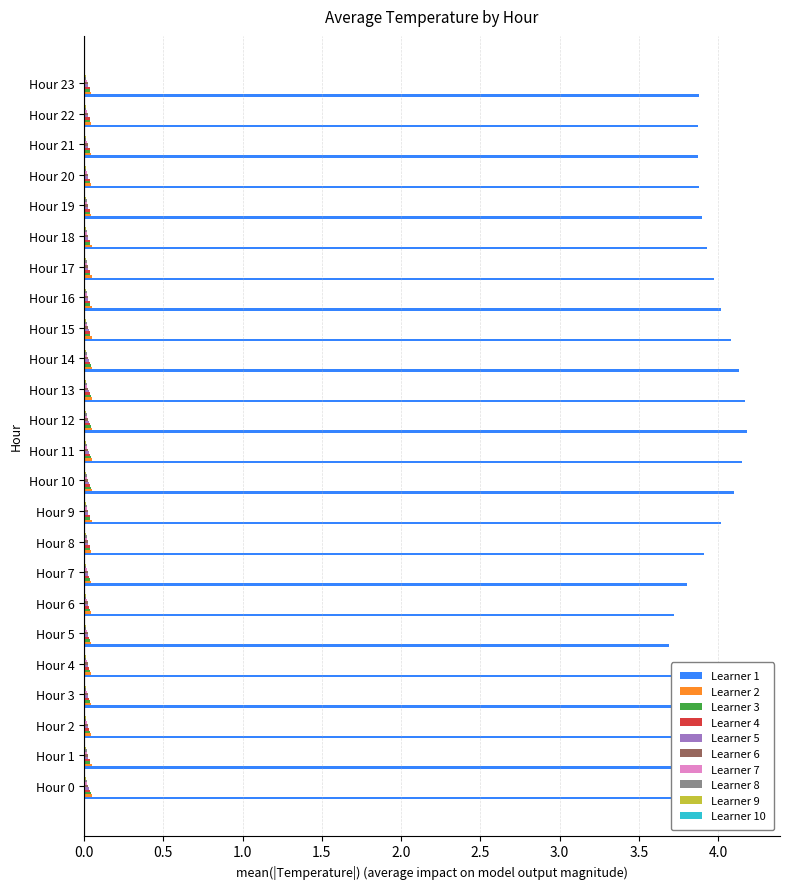

Which series changed the most between Hour 15 and Hour 23?

Learner 1